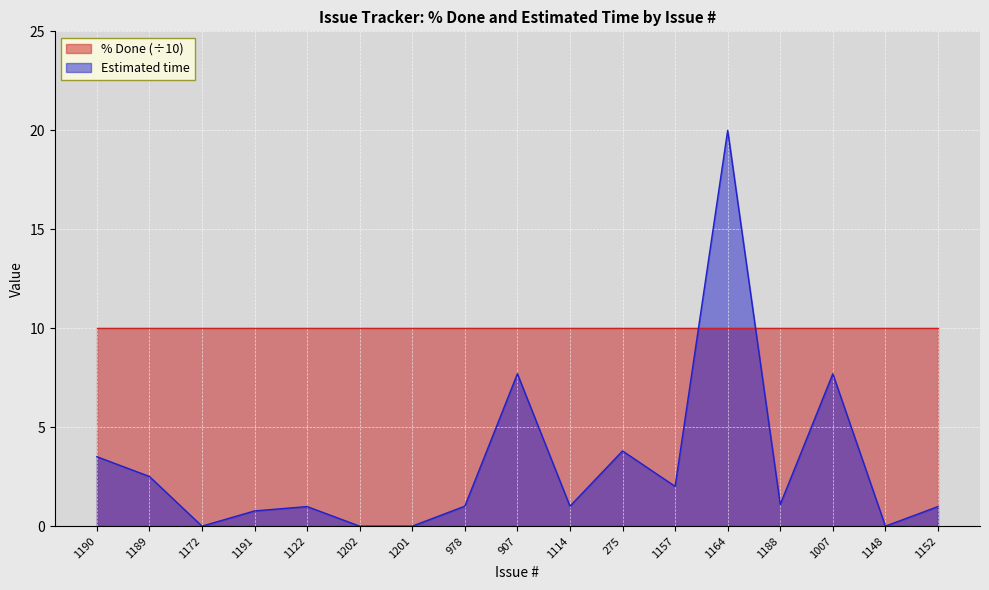

Is it true that the value at 1114 is 0.7?

False